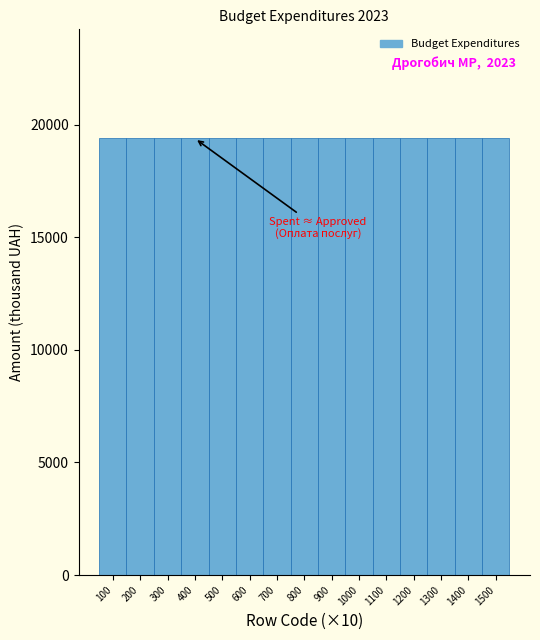

What is the smallest value displayed?

19380.6